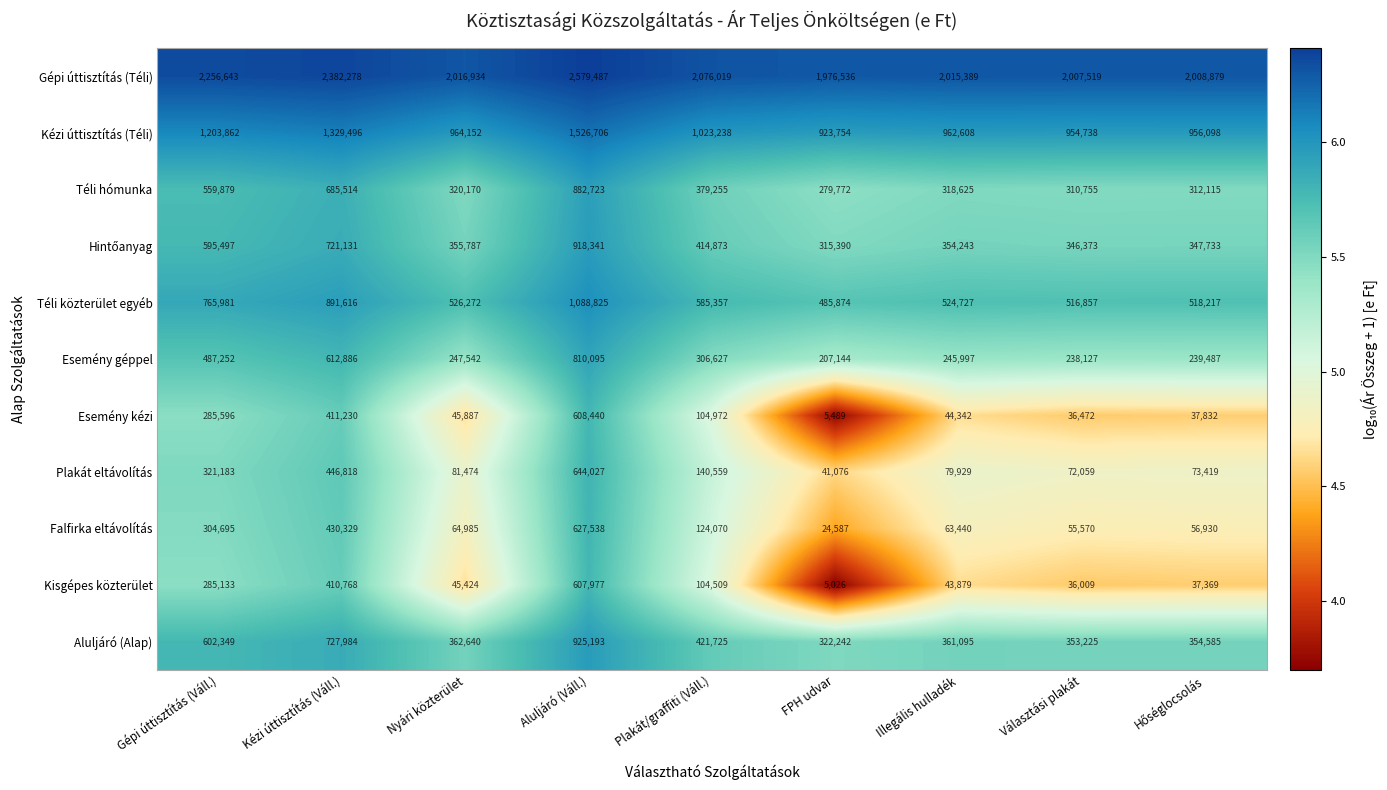

Which category has the highest value in the Kézi úttisztítás (Téli) series?

Aluljáró (Váll.)